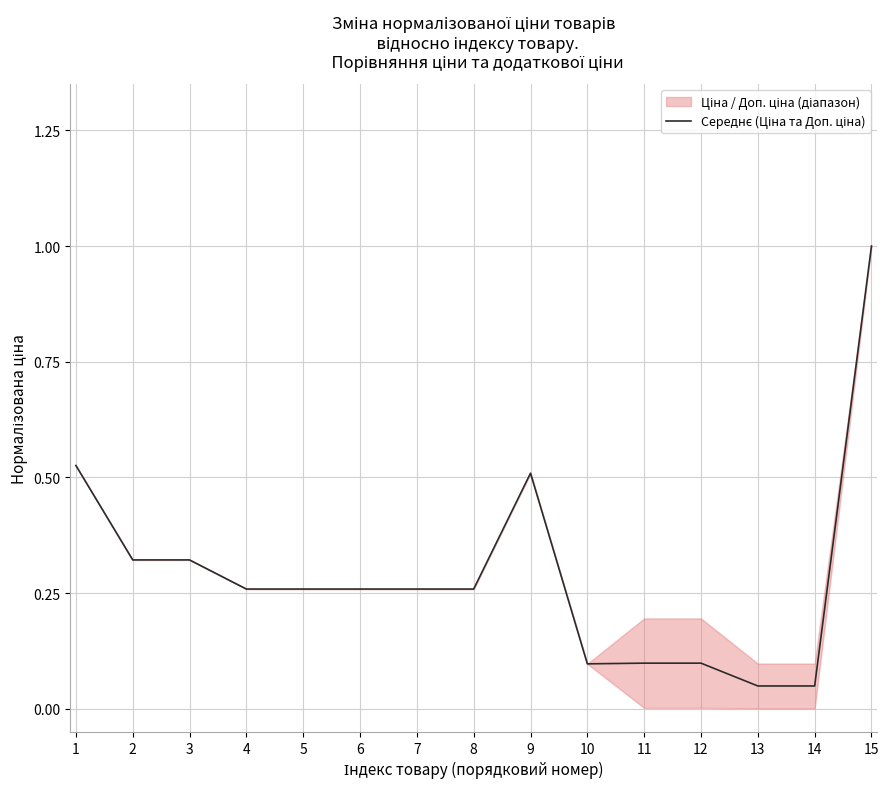

Rank the categories by value from lowest to highest.

13, 14, 10, 11, 12, 4, 5, 6, 7, 8, 2, 3, 9, 1, 15